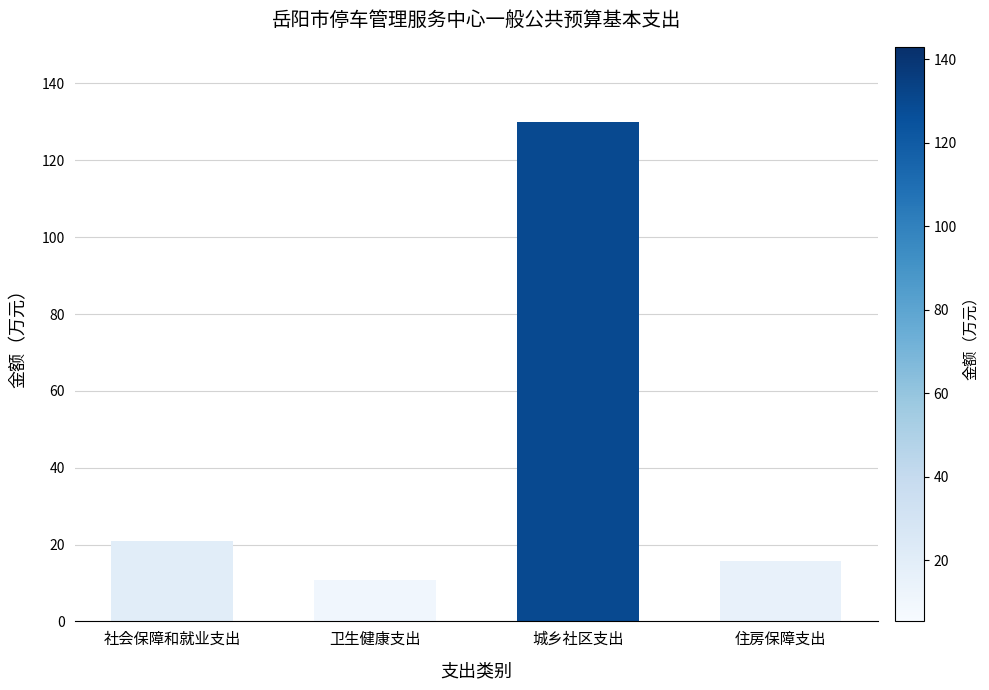

Reading left to right, transcribe all the data shown in this chart.

20.8	10.7	130.0	15.6